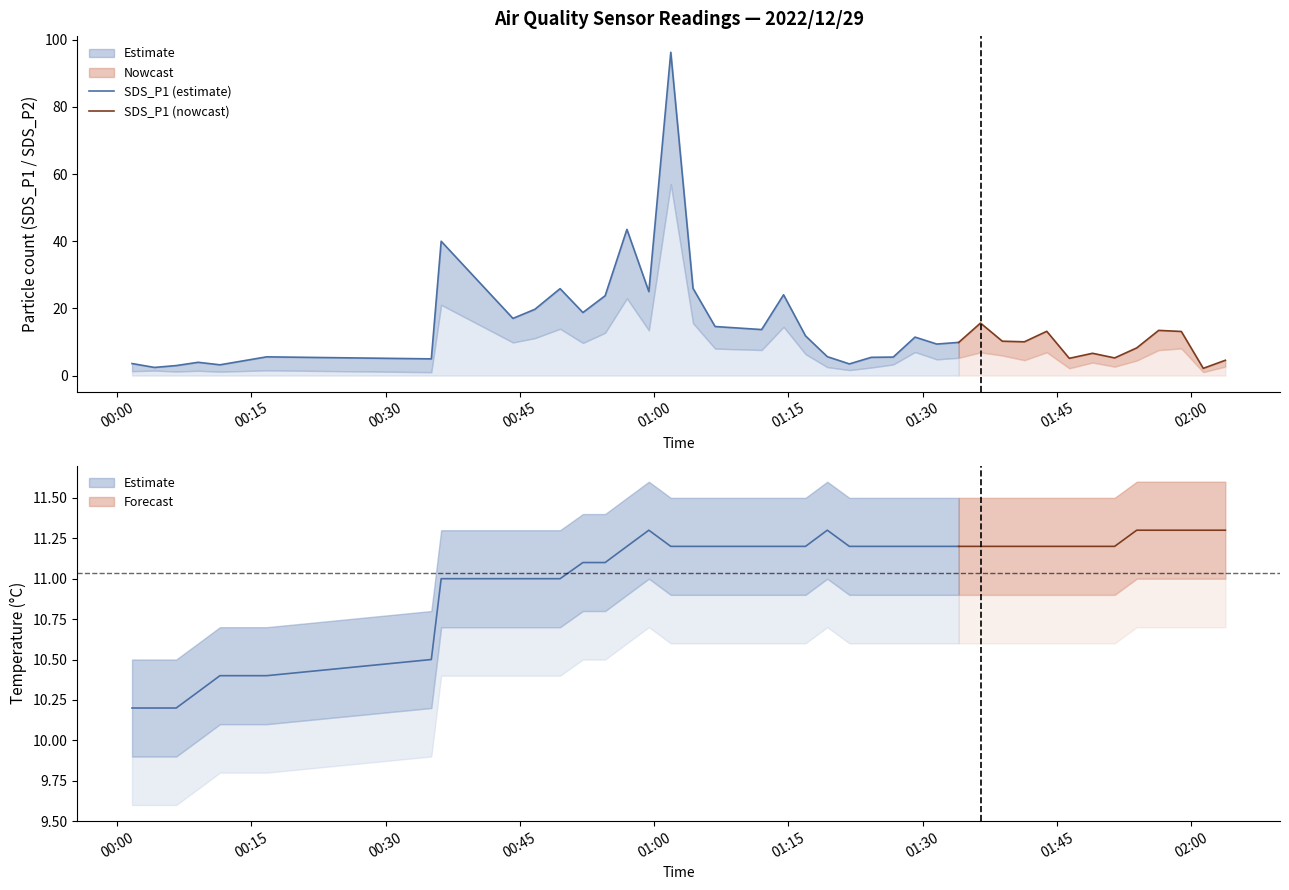

At which category is the sum across all series the highest?

2022/12/29 01:01:52